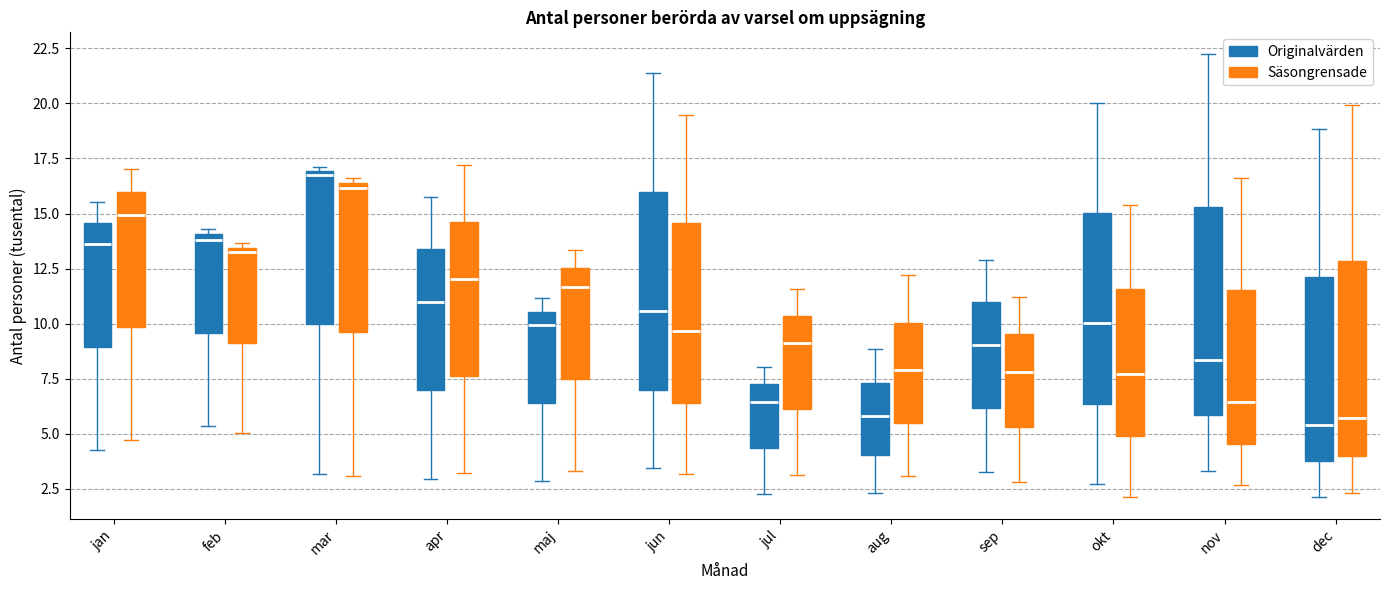

Where does the median line of the box for jun (Säsongrensade) sit on the y-axis? The values are not printed on the chart, so give them approximately, as read against the axis.

9.5